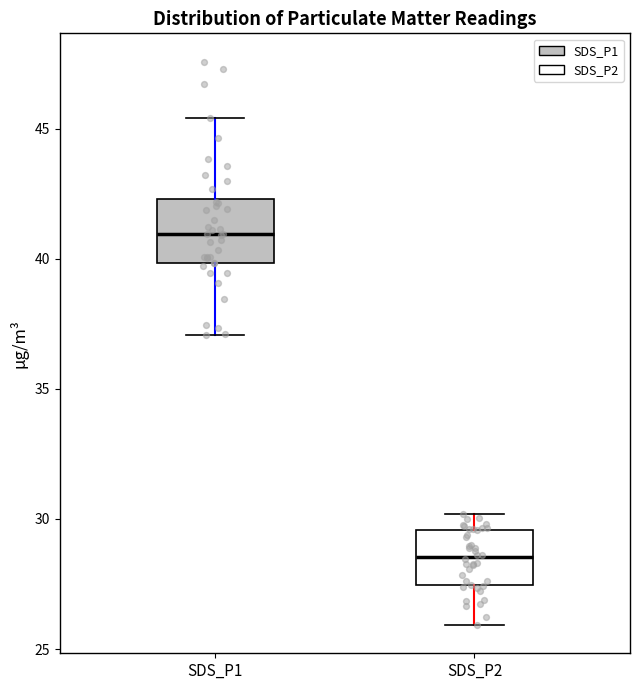

Which box's median line is the highest?

SDS_P1